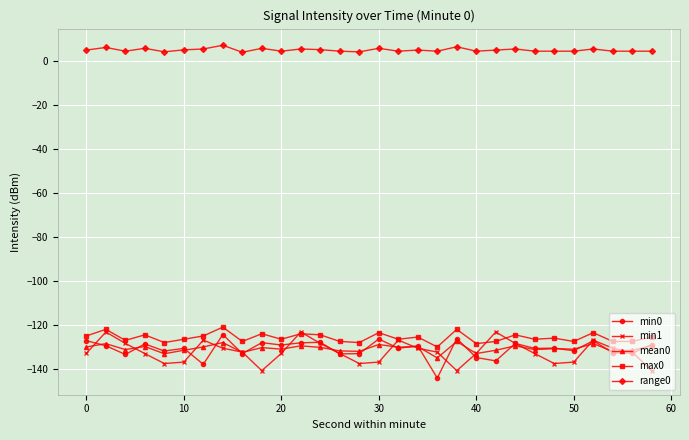

How many series are shown in this chart?

5